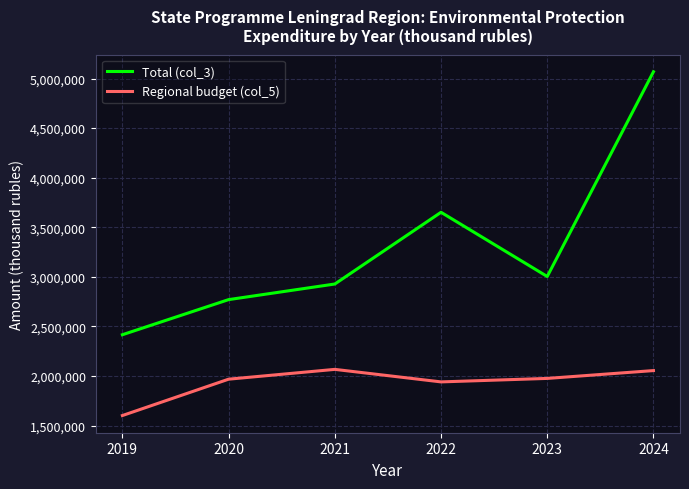

What is the difference between the Total (col_3) values at 2024 and 2022?

1417354.5